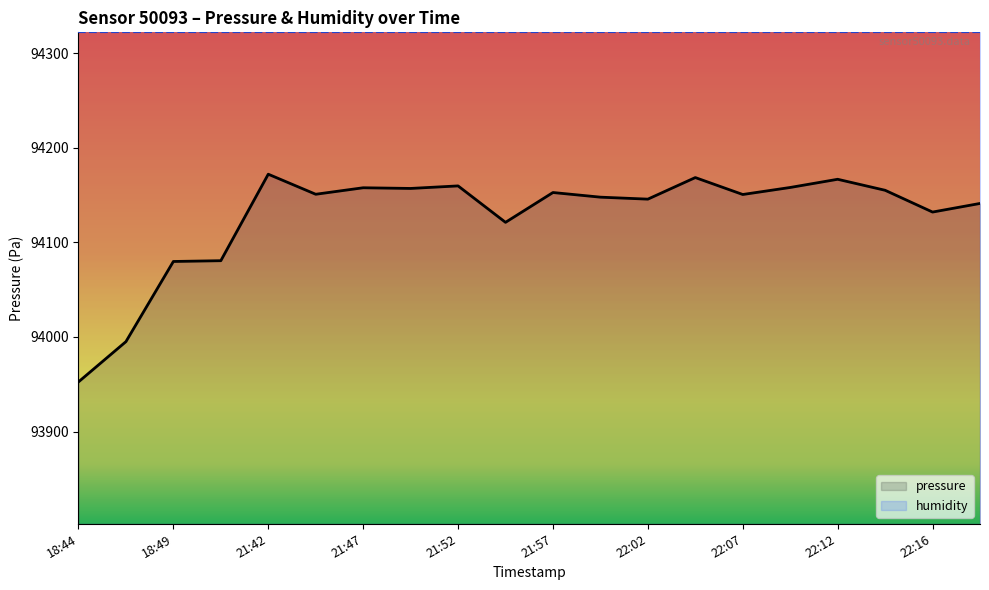

Reading left to right, transcribe all the data shown in this chart.

pressure: 93952.5	93995.0	94079.8	94080.6	94172.1	94150.9	94157.8	94157.0	94159.7	94121.2	94152.7	94147.8	94145.7	94168.5	94150.6	94158.1	94166.7	94155.1	94132.1	94141.2
humidity: 94322.1	94322.1	94322.1	94322.1	94322.1	94322.1	94322.1	94322.1	94322.1	94322.1	94322.1	94322.1	94322.1	94322.1	94322.1	94322.1	94322.1	94322.1	94322.1	94322.1